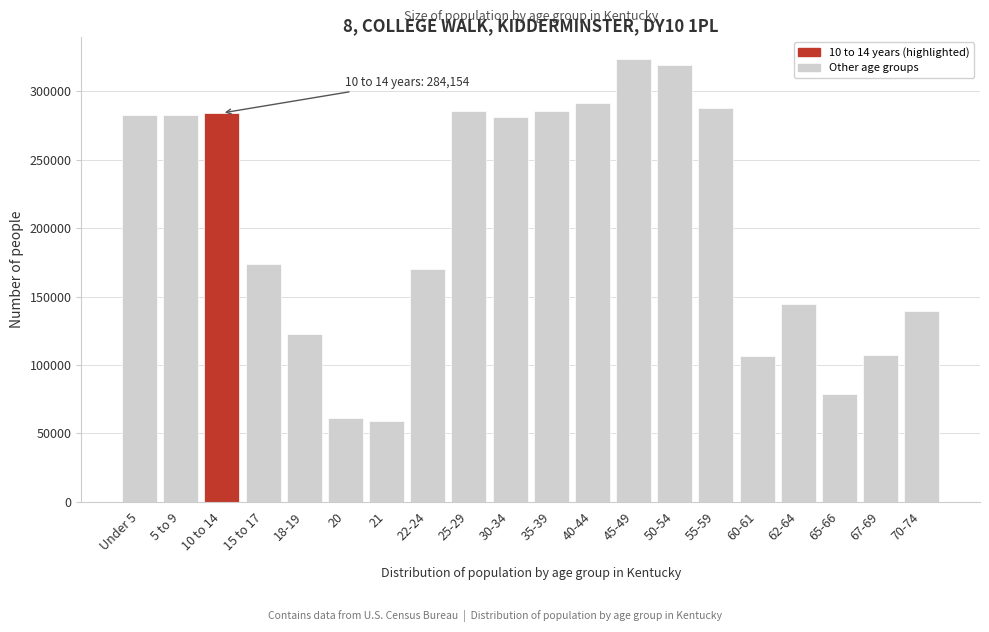

What is the minimum value shown in the chart?

58657